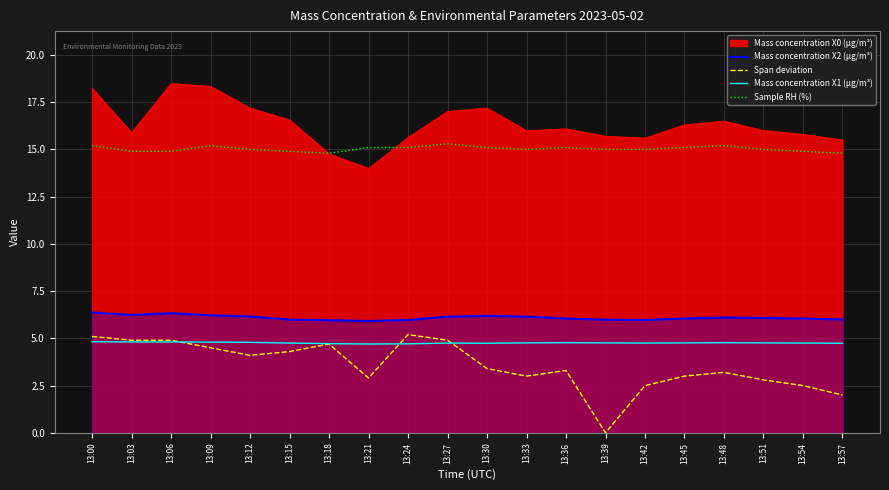

True or false: Mass concentration X2 (μg/m³) and Span deviation intersect in this chart.

False